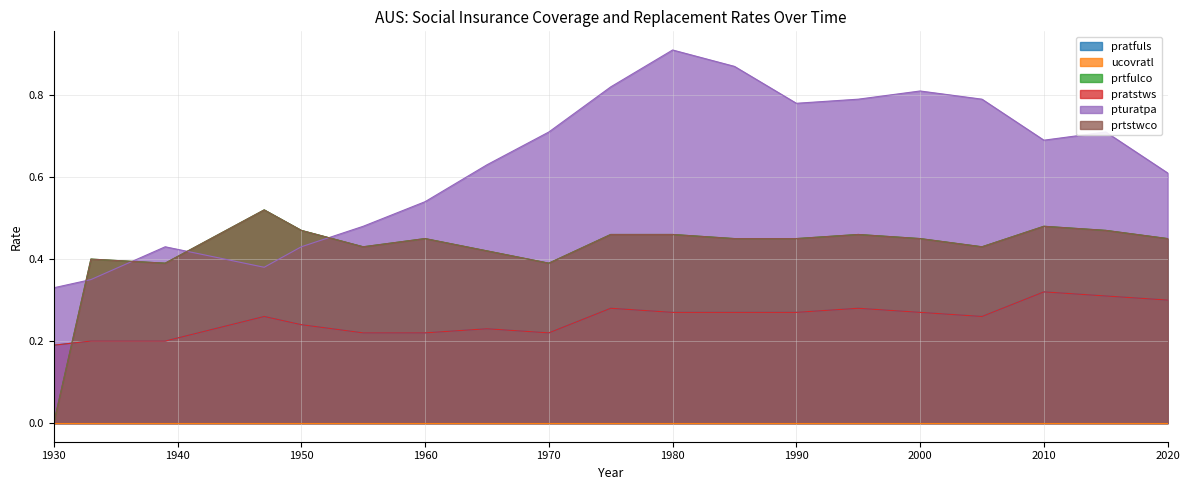

In pratstws, how many points are higher than both neighbors (excluding endpoints)?

5